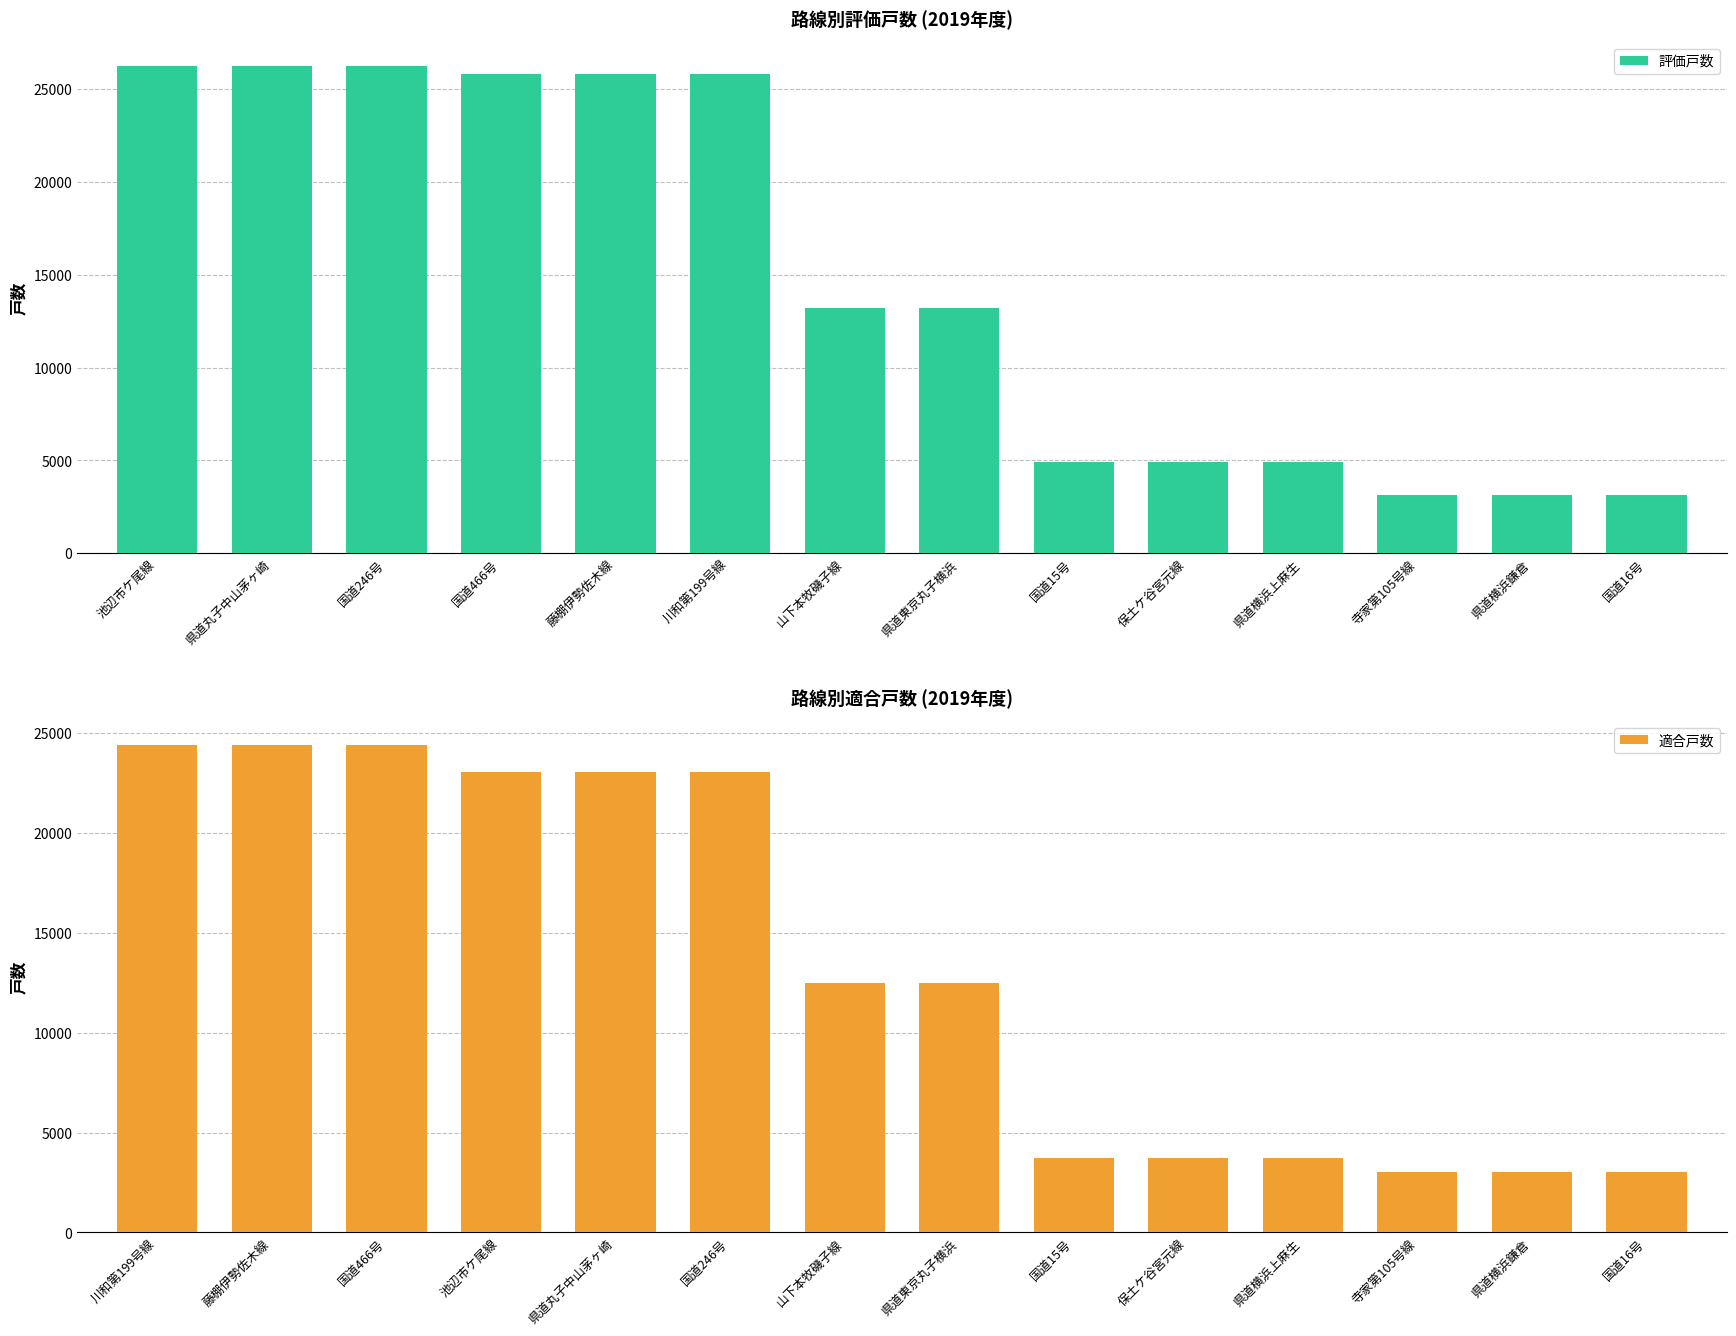

True or false: 評価戸数 has a value of 1738 at 国道16号.

False